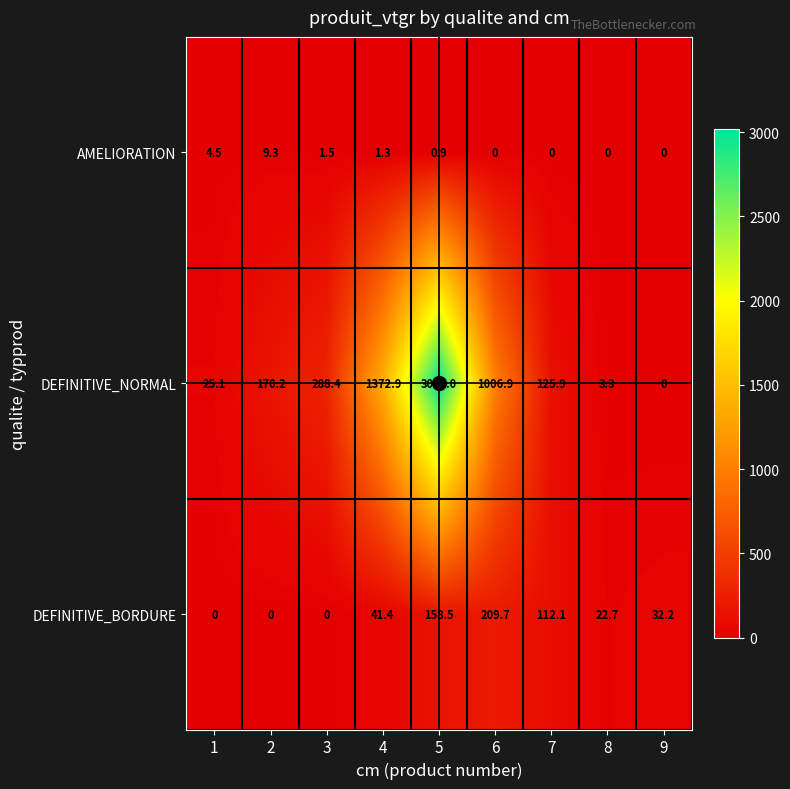

What is the approximate value of AMELIORATION at 3?

1.5